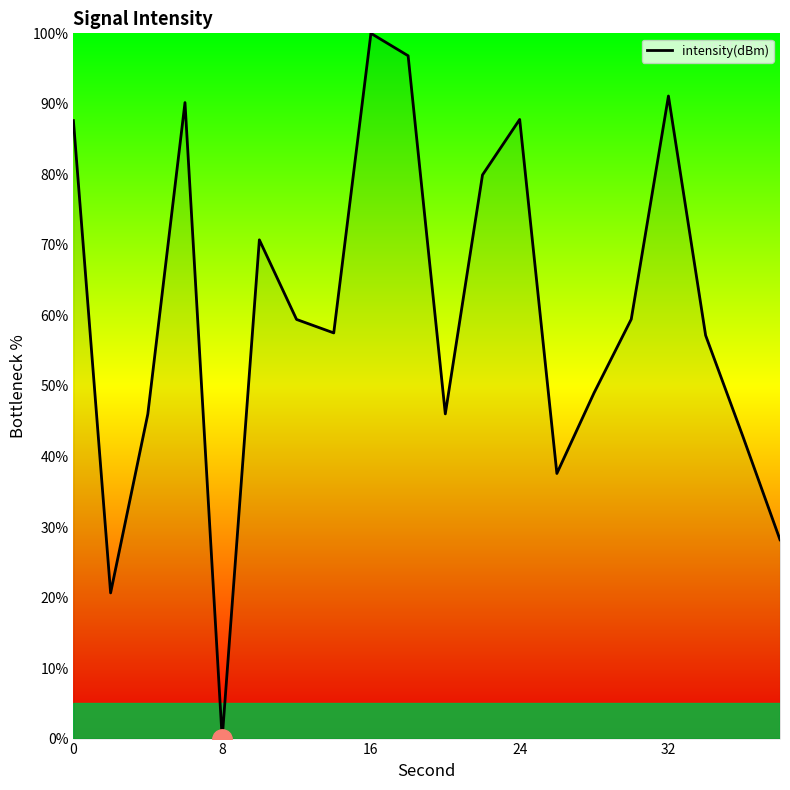

What is the maximum value shown in the chart?

100.0